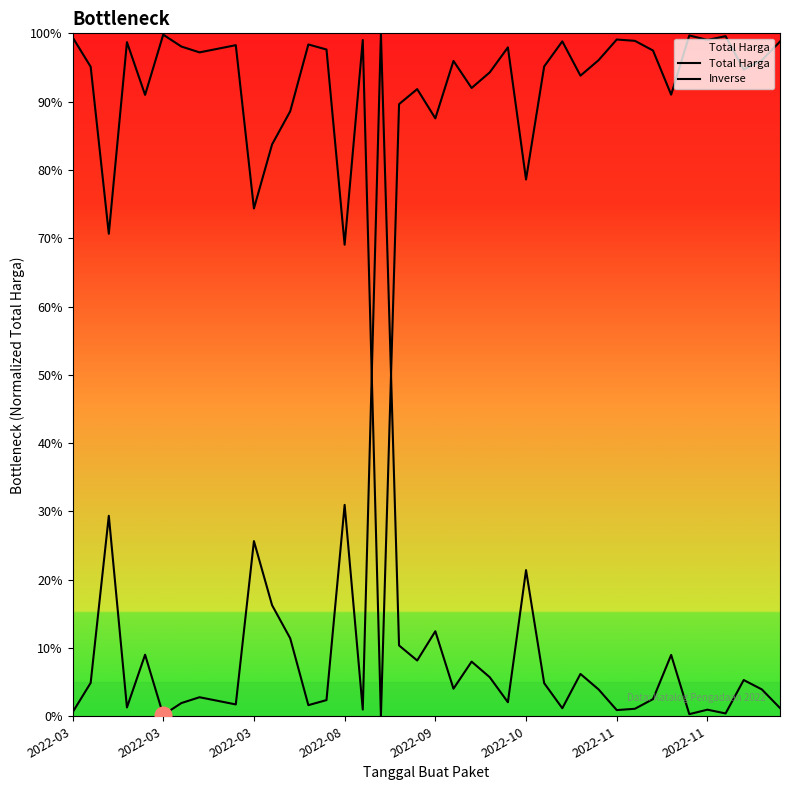

In Total Harga, how many points are higher than both neighbors (excluding endpoints)?

13